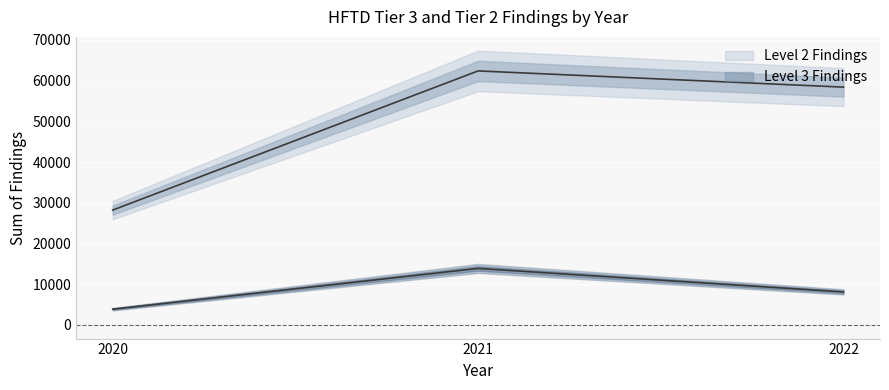

Reading left to right, what are all the values shown in this chart?

Level 2 Findings: 2020=28203	2021=62388	2022=58405
Level 3 Findings: 2020=3865	2021=13865	2022=8095